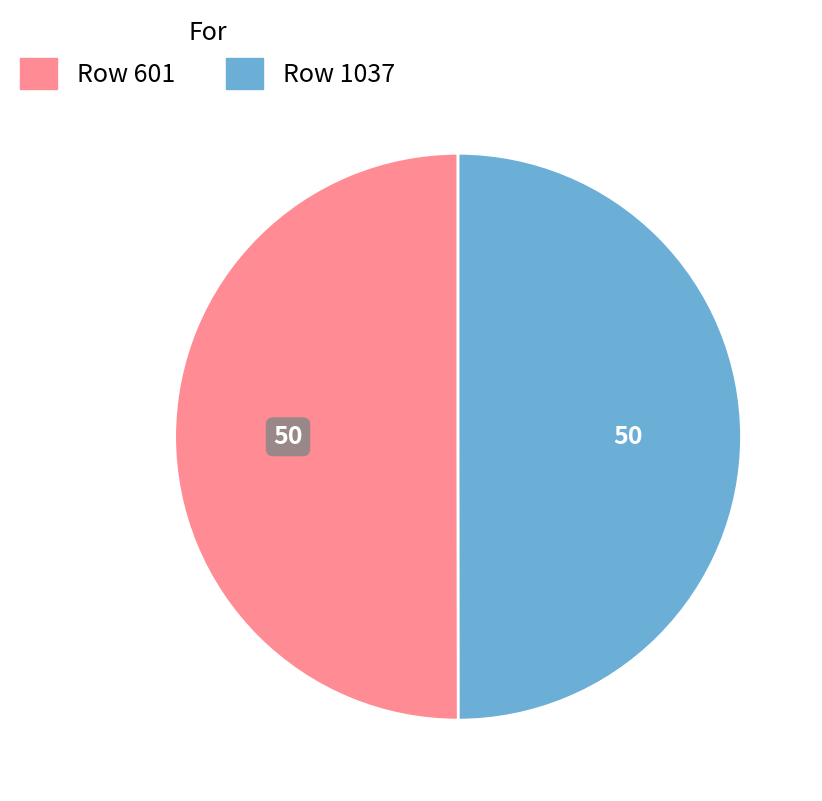

How many slices are in this pie chart?

2